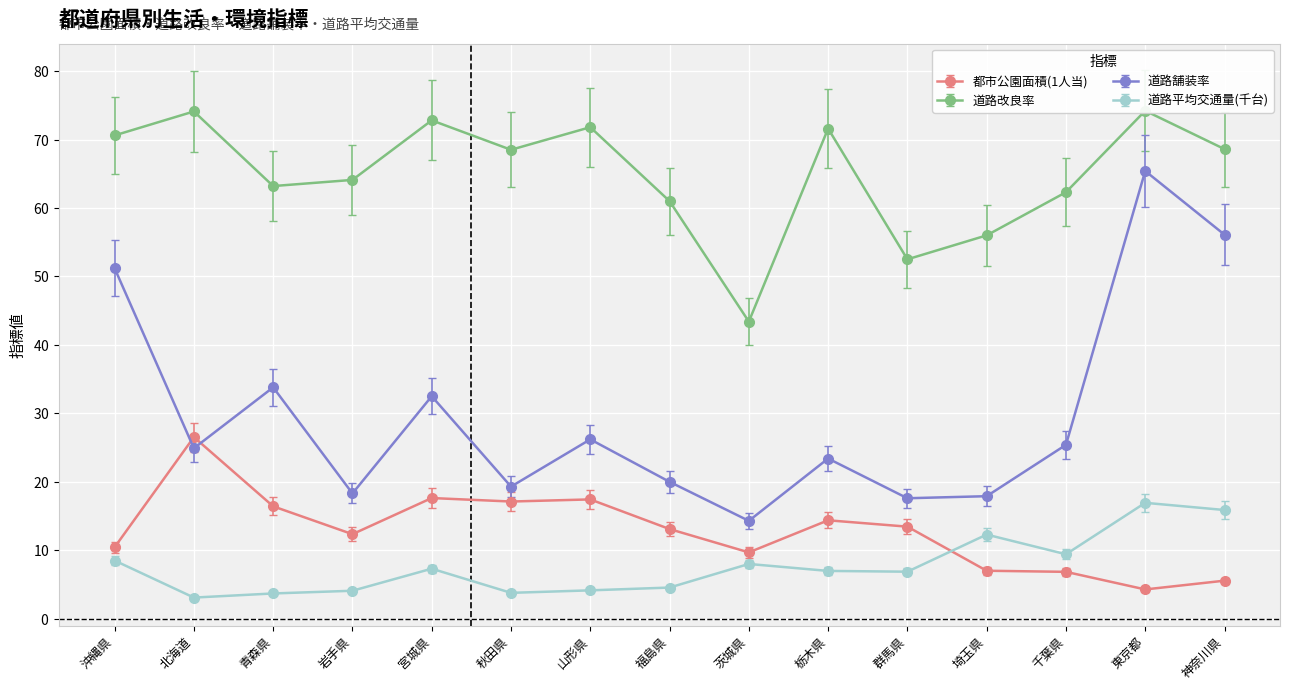

How many data points does each series have?

15